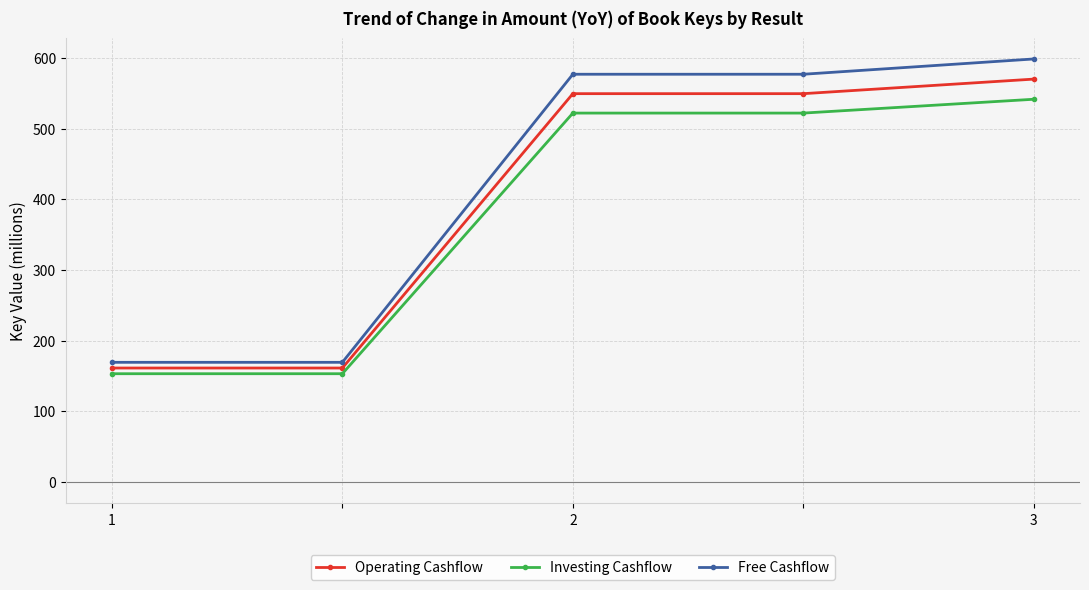

At how many categories does at least one series exceed 265?

3